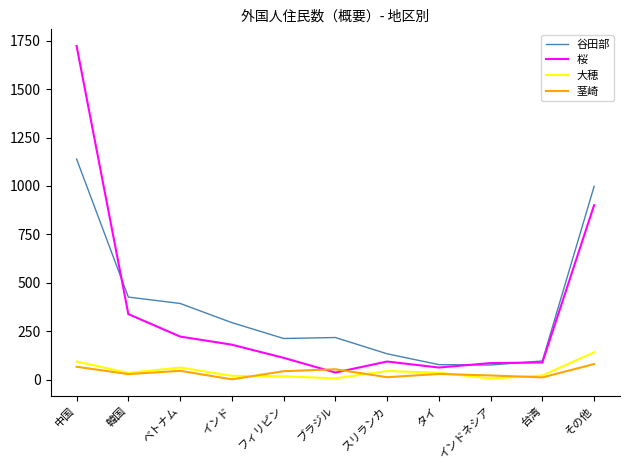

What is the spread (max minus min) of values at 中国?

1657